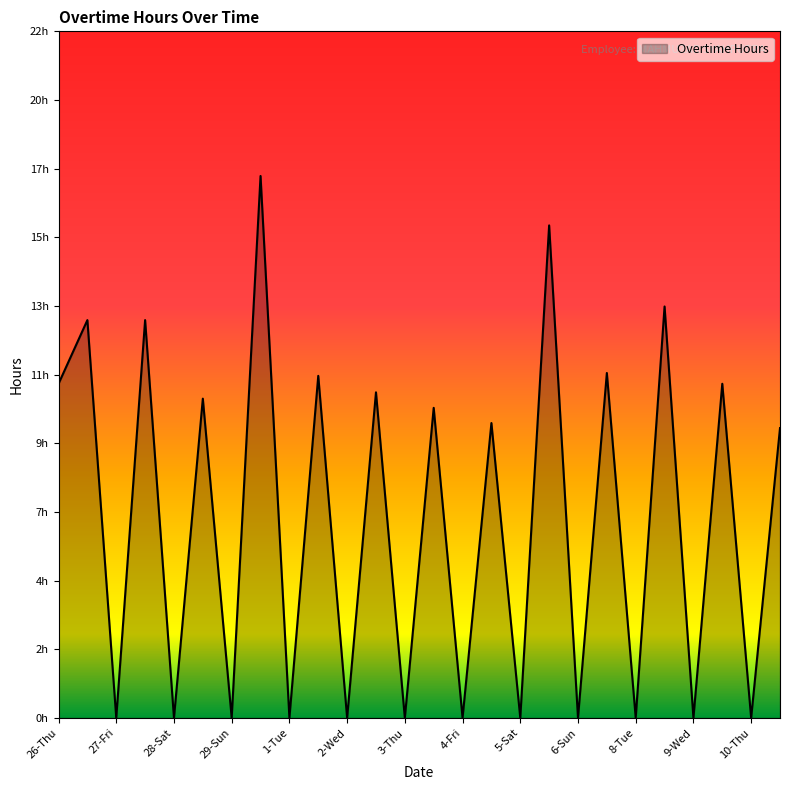

Reading left to right, what are all the values shown in this chart?

10.6	12.6	0.0	12.6	0.0	10.1	0.0	17.1	0.0	10.8	0.0	10.3	0.0	9.8	0.0	9.3	0.0	15.6	0.0	10.9	0.0	13.0	0.0	10.6	0.0	9.2